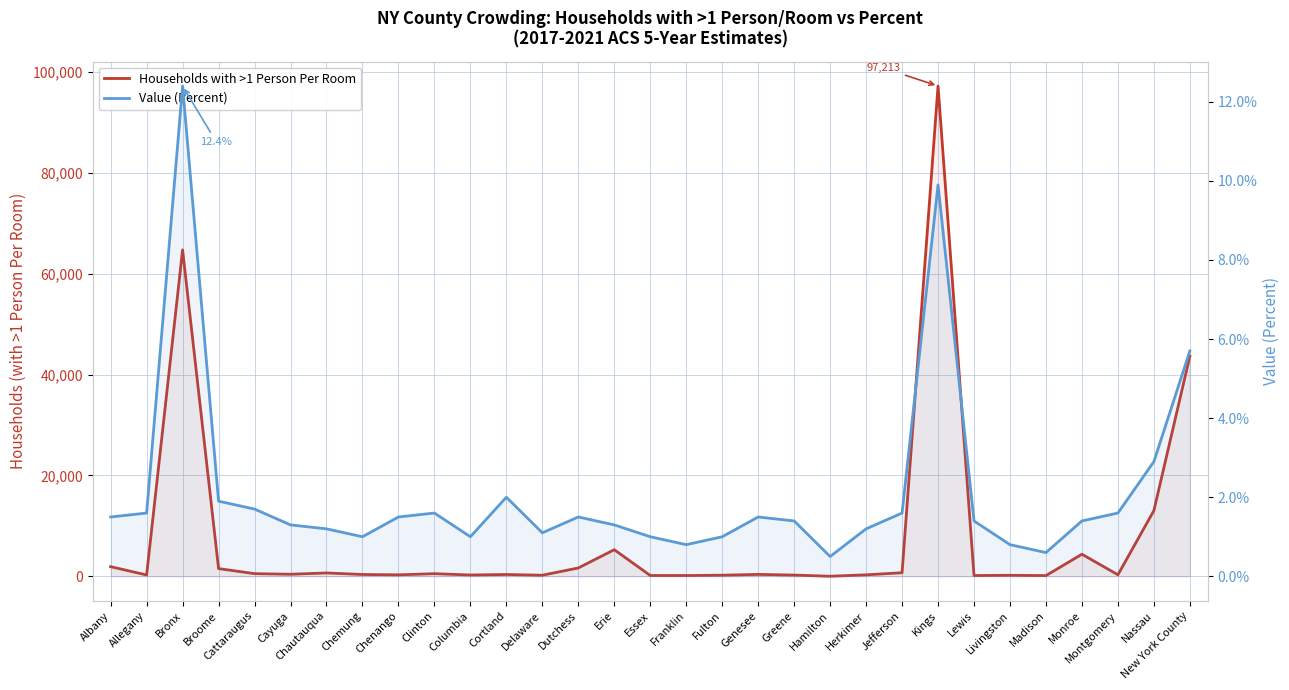

True or false: Households with >1 Person Per Room has a value of 162.2 at Chenango.

False